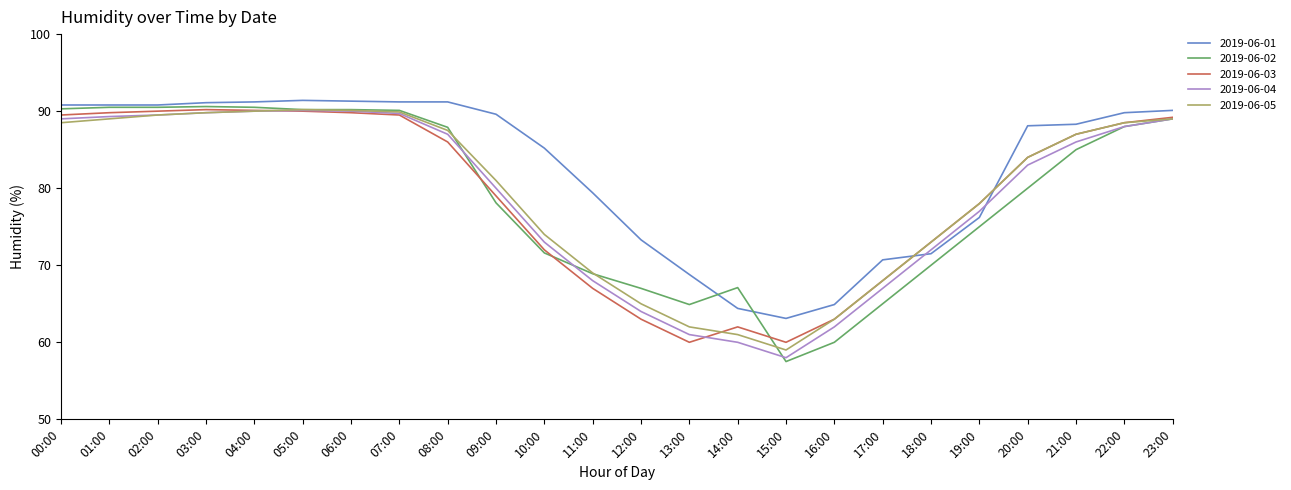

In 2019-06-03, how many points are higher than both neighbors (excluding endpoints)?

2